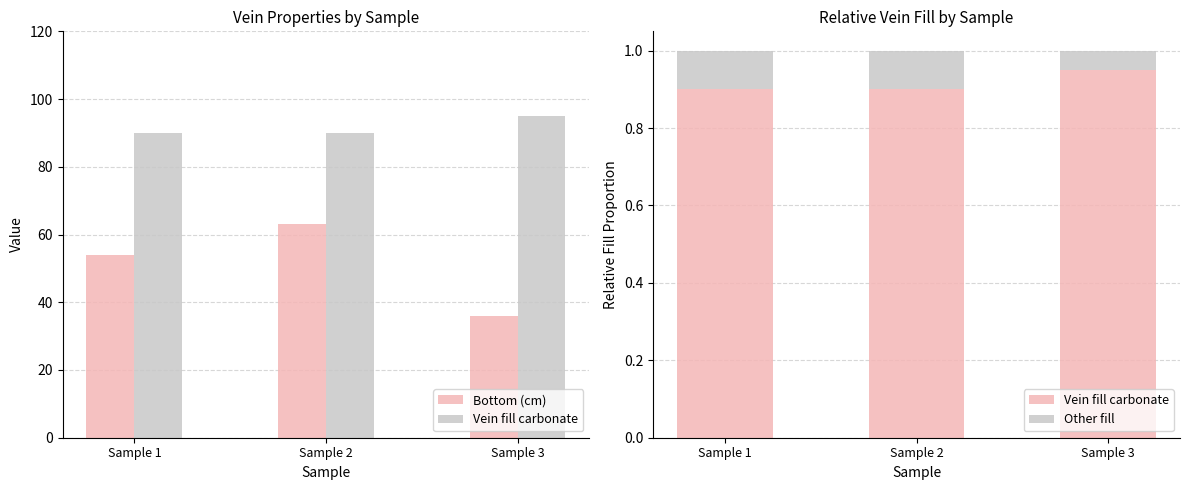

What is the value of the Bottom (cm) bar at the 2nd from the left?

63.0